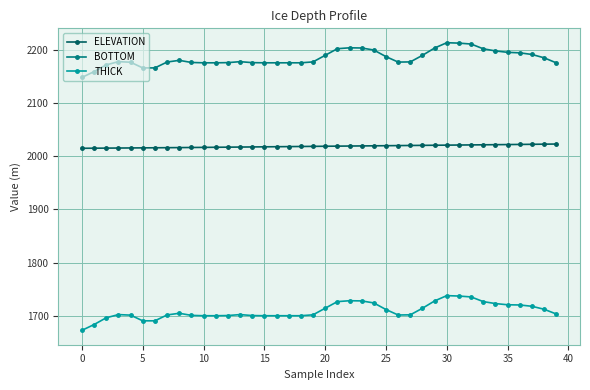

What is the smallest value displayed?

1672.3